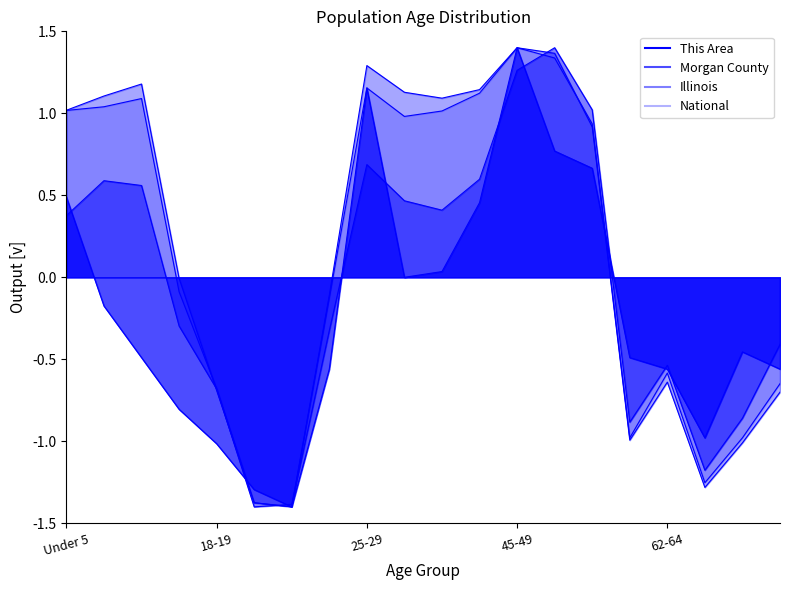

What are all the series names shown in the legend?

This Area, Morgan County, Illinois, National